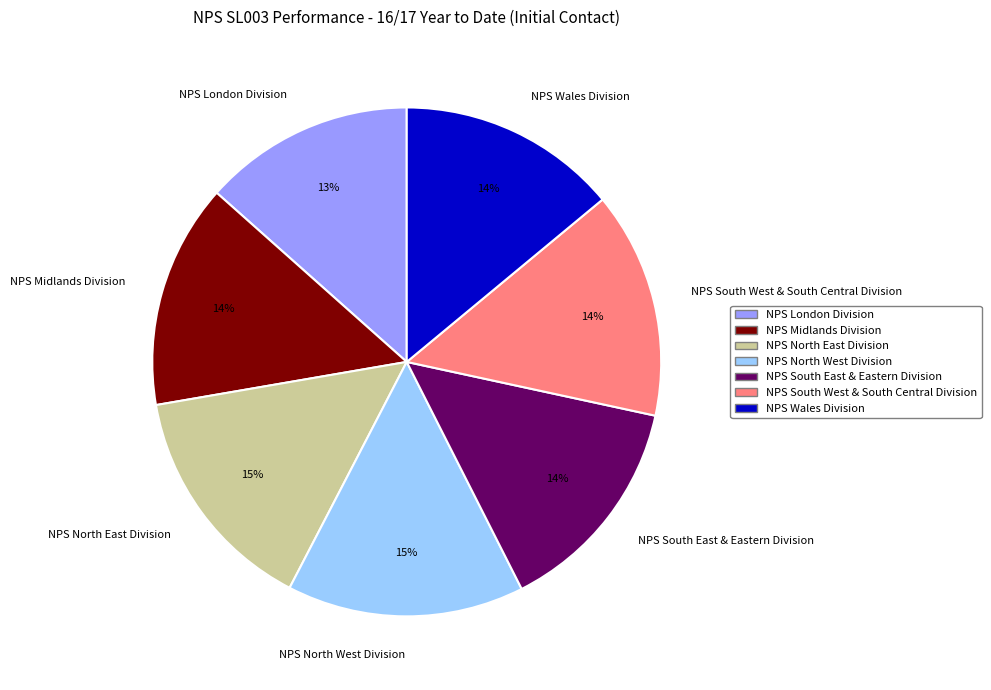

To the nearest percent, what is the difference between the NPS Wales Division and NPS London Division slice percentages?

1%